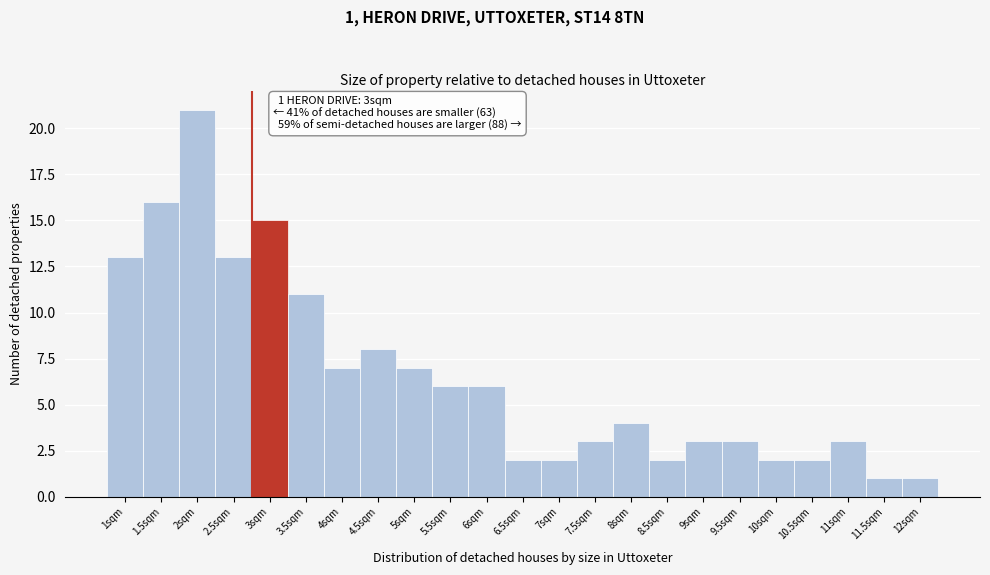

Reading right to left, transcribe all the data shown in this chart.

1	1	3	2	2	3	3	2	4	3	2	2	6	6	7	8	7	11	15	13	21	16	13